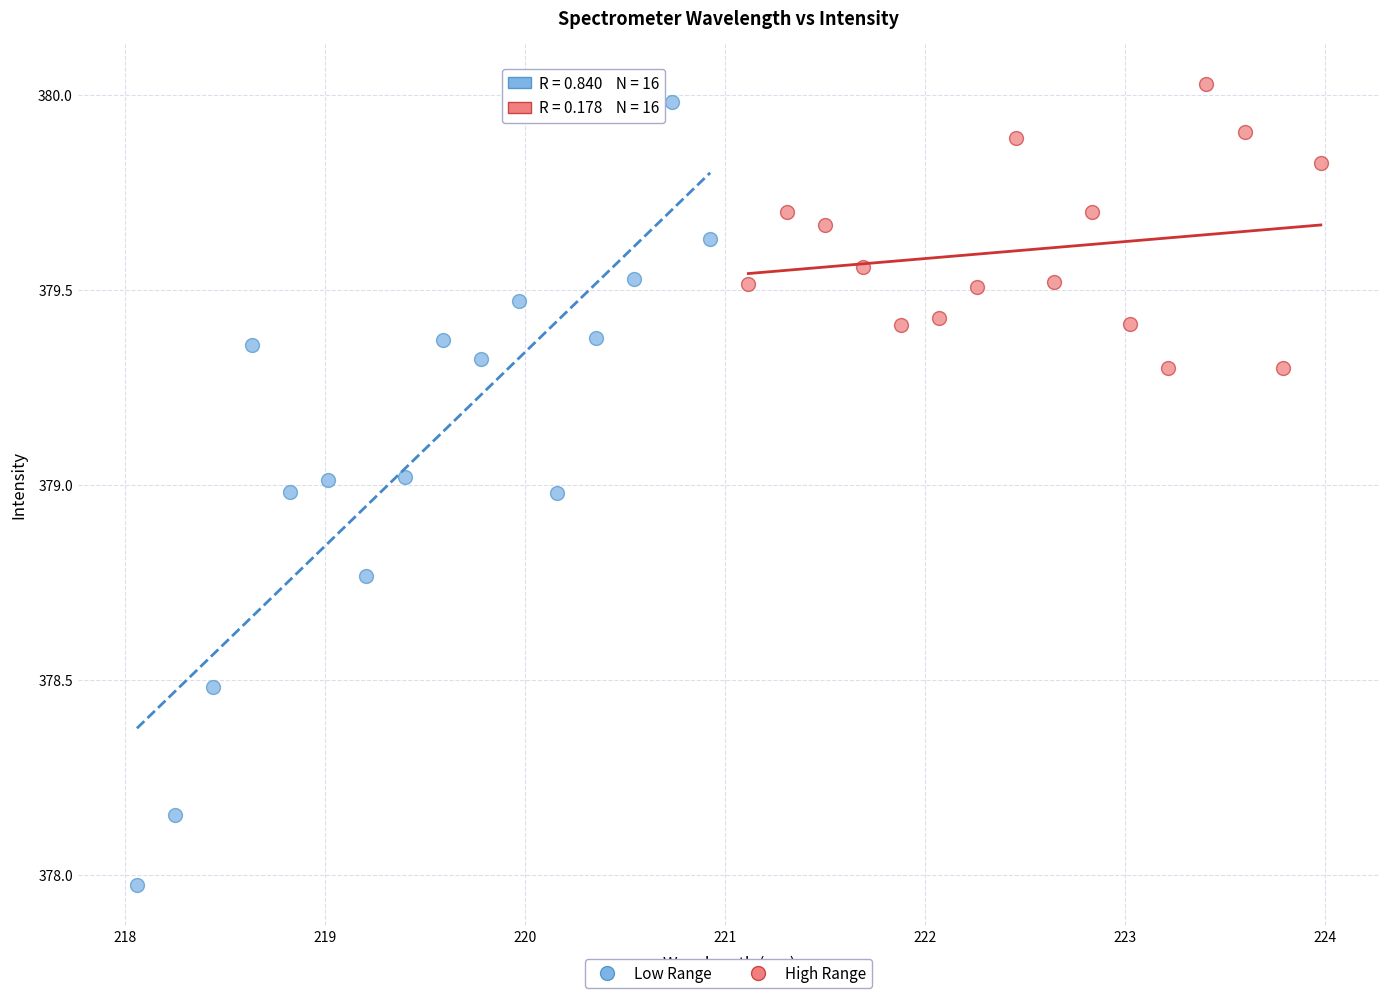

Which series has the widest spread of Y values?

Low Range